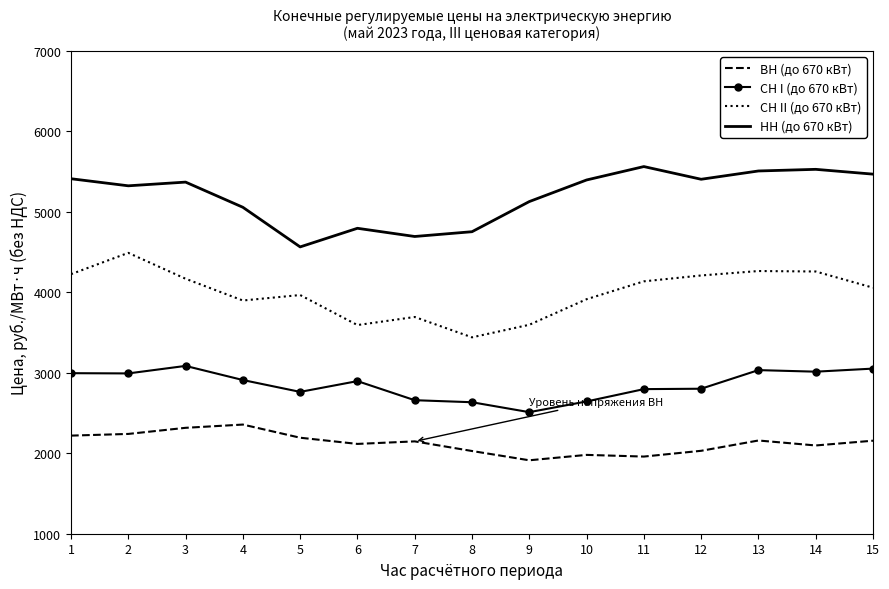

At which category does СН II (до 670 кВт) reach its first local peak?

2